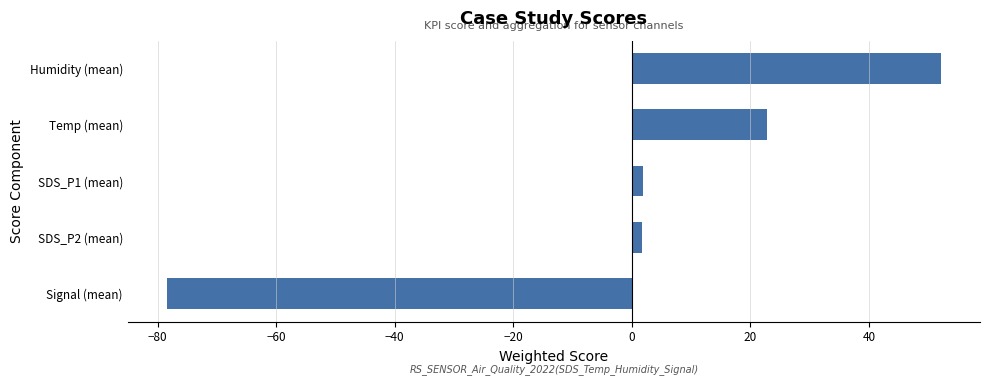

What is the minimum value shown in the chart?

-78.5